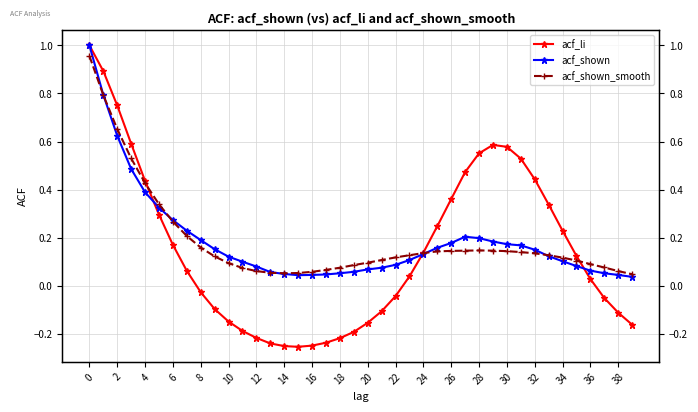

Reading left to right, transcribe all the data shown in this chart.

acf_li: 1.0	0.9	0.8	0.6	0.4	0.3	0.2	0.1	-0.0	-0.1	-0.1	-0.2	-0.2	-0.2	-0.3	-0.3	-0.2	-0.2	-0.2	-0.2	-0.2	-0.1	-0.0	0.0	0.1	0.2	0.4	0.5	0.6	0.6	0.6	0.5	0.4	0.3	0.2	0.1	0.0	-0.1	-0.1	-0.2
acf_shown: 1.0	0.8	0.6	0.5	0.4	0.3	0.3	0.2	0.2	0.2	0.1	0.1	0.1	0.1	0.0	0.0	0.0	0.0	0.1	0.1	0.1	0.1	0.1	0.1	0.1	0.2	0.2	0.2	0.2	0.2	0.2	0.2	0.1	0.1	0.1	0.1	0.1	0.1	0.0	0.0
acf_shown_smooth: 1.0	0.8	0.7	0.5	0.4	0.3	0.3	0.2	0.2	0.1	0.1	0.1	0.1	0.1	0.1	0.1	0.1	0.1	0.1	0.1	0.1	0.1	0.1	0.1	0.1	0.1	0.1	0.1	0.1	0.1	0.1	0.1	0.1	0.1	0.1	0.1	0.1	0.1	0.1	0.0